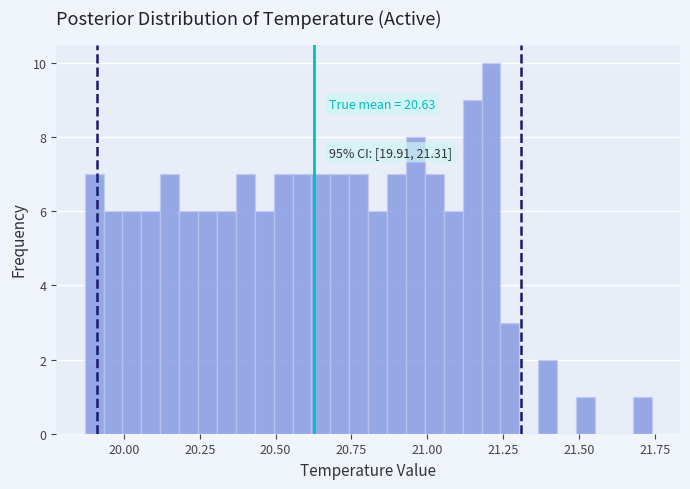

Around what value on the x-axis is the tallest bar? Give the approximate position of its centre, as read against the axis.

21.20